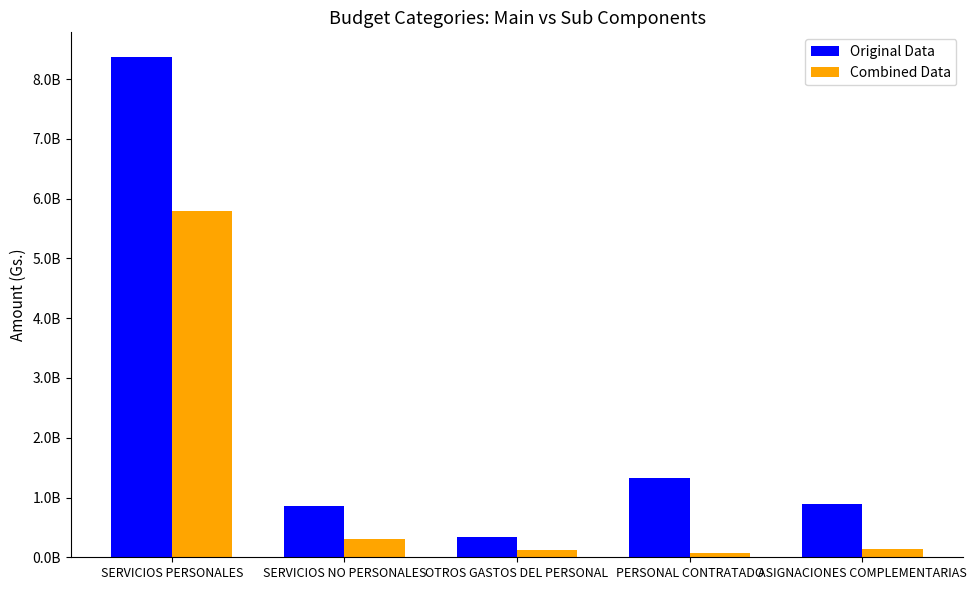

At which label is Combined Data closest to 2939837593?

SERVICIOS NO PERSONALES